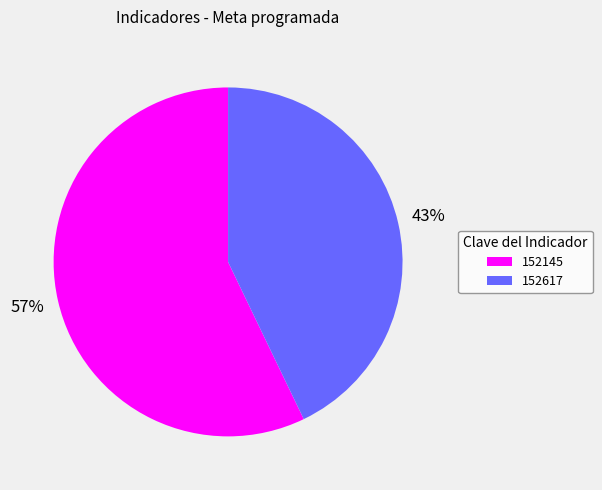

Count the number of slices in the pie.

2